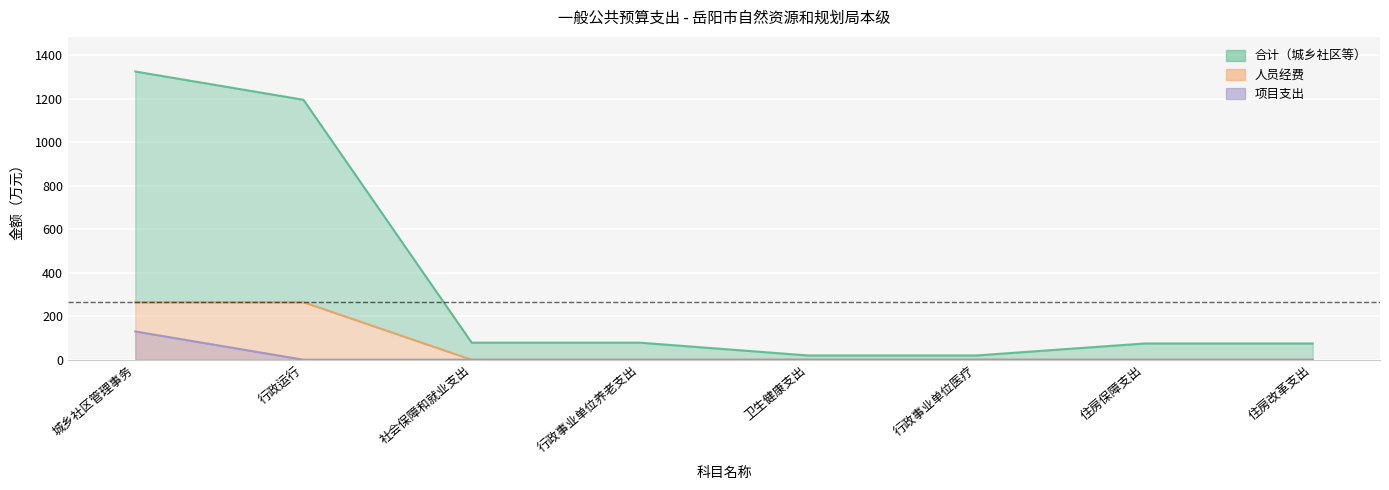

True or false: 人员经费 and 项目支出 cross at least once.

False